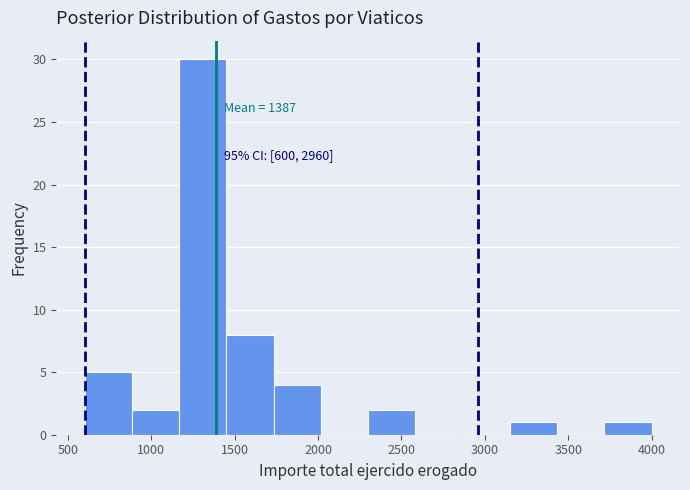

Which range on the x-axis has the tallest bar?

1150 to 1450